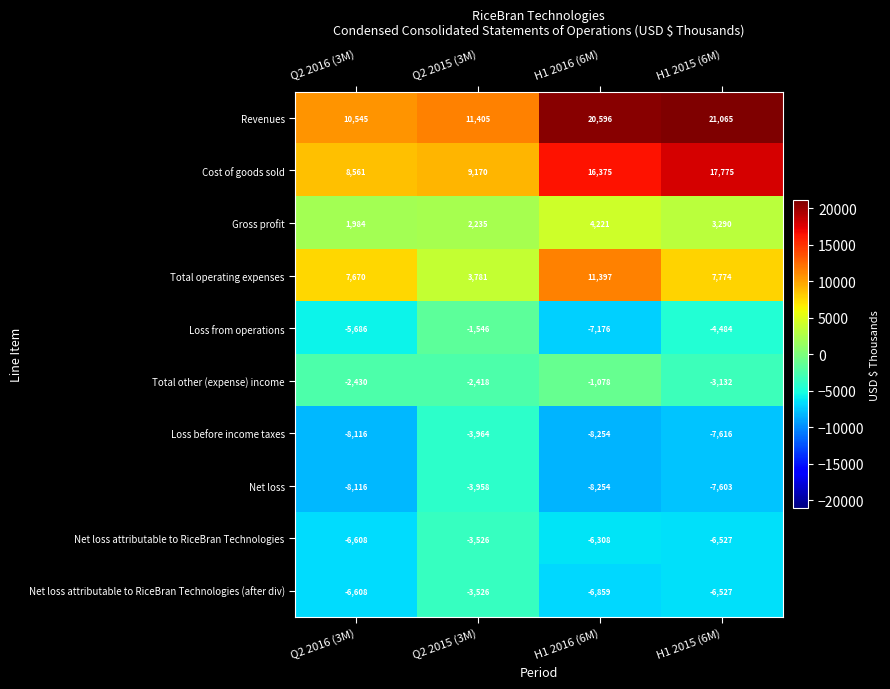

Which series has the largest range (max minus min)?

Revenues